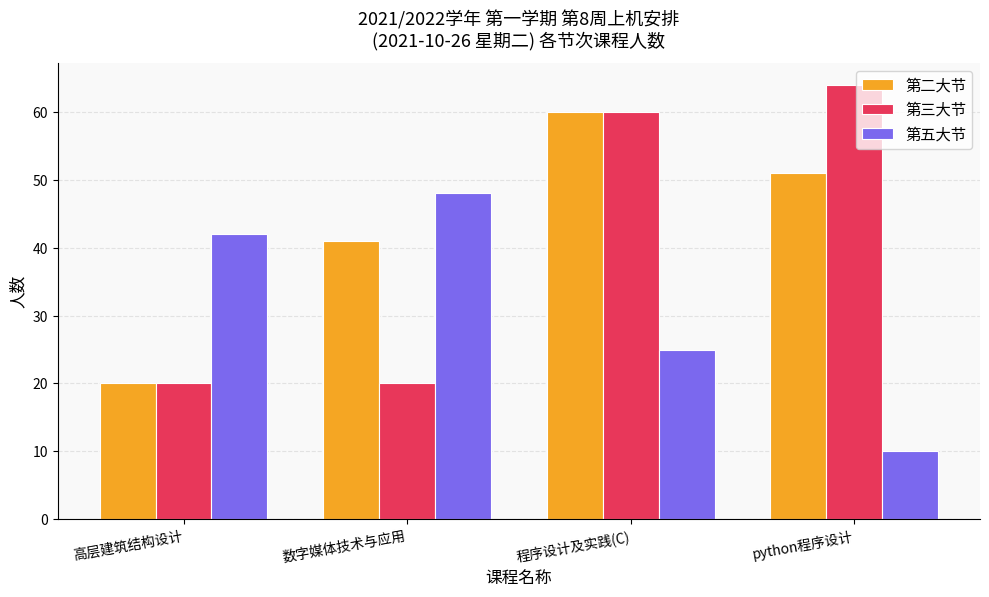

How many data points in 第三大节 are less than 60?

2